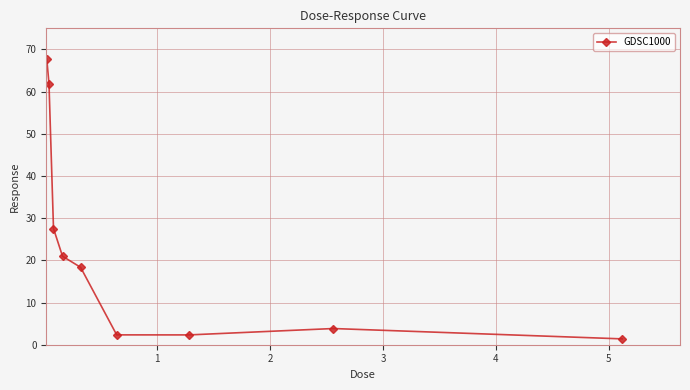

What is the maximum value shown in the chart?

67.8